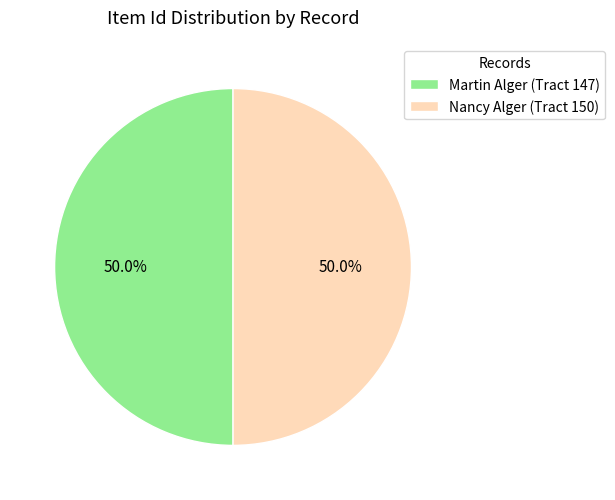

Combined, what portion of the pie is Martin Alger (Tract 147) and Nancy Alger (Tract 150)?

100.0%